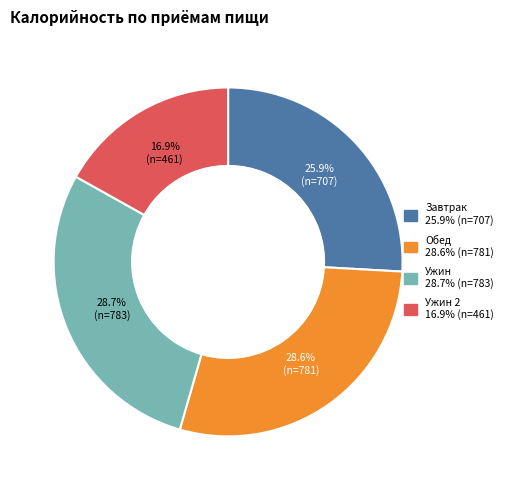

To the nearest percent, what is the average slice percentage?

25%